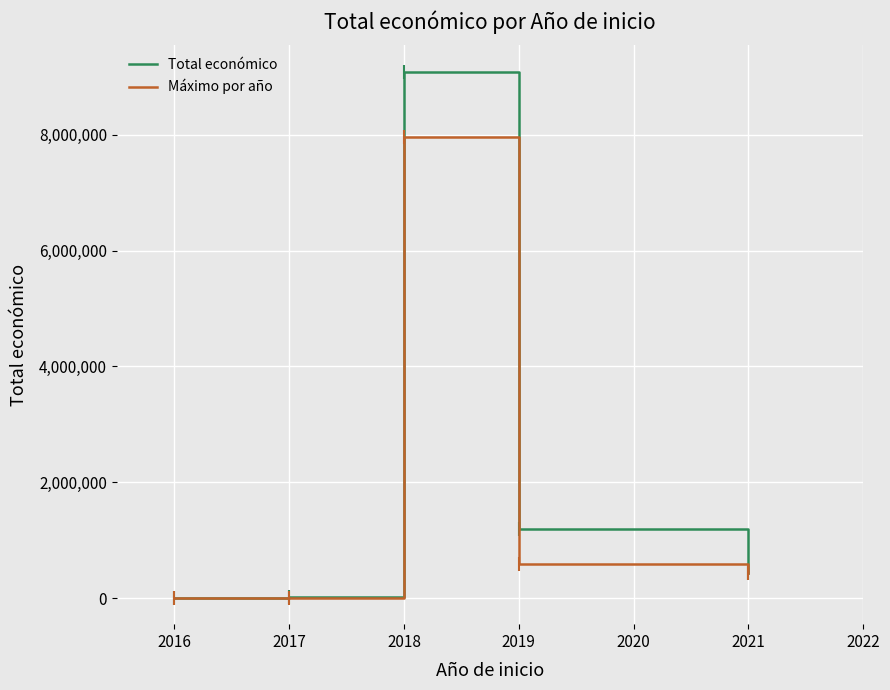

How many interior local peaks does the Total económico series have?

1